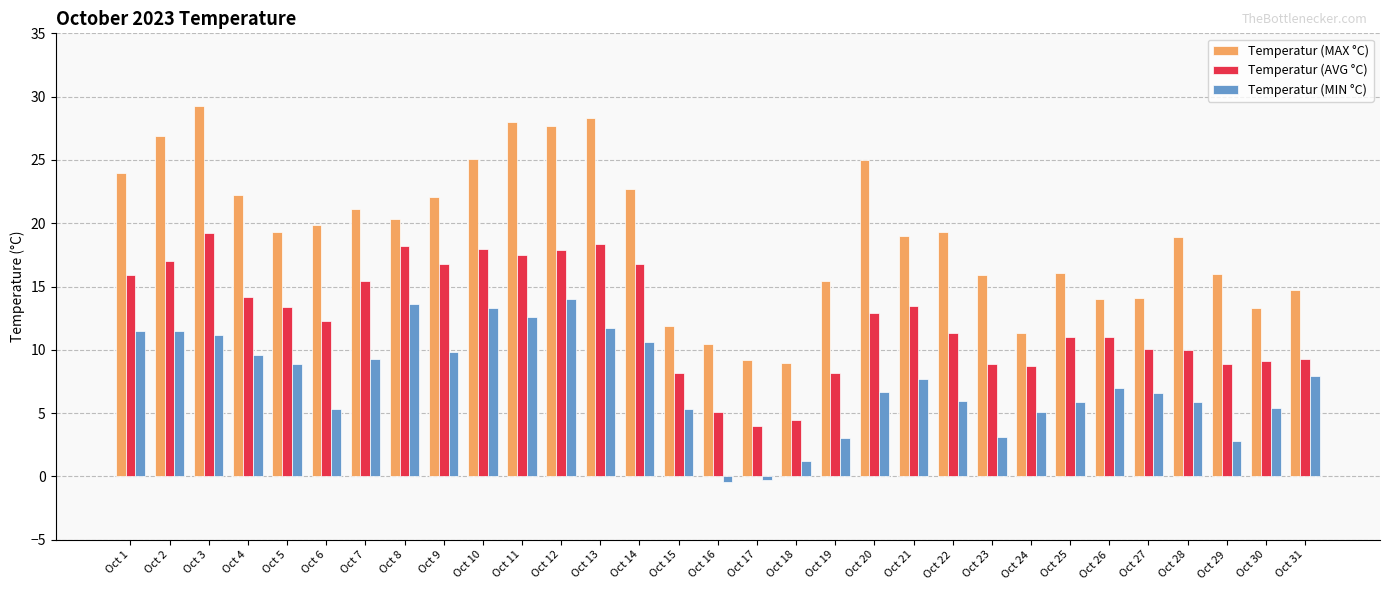

Which series has the widest spread of values?

Temperatur (MAX °C)